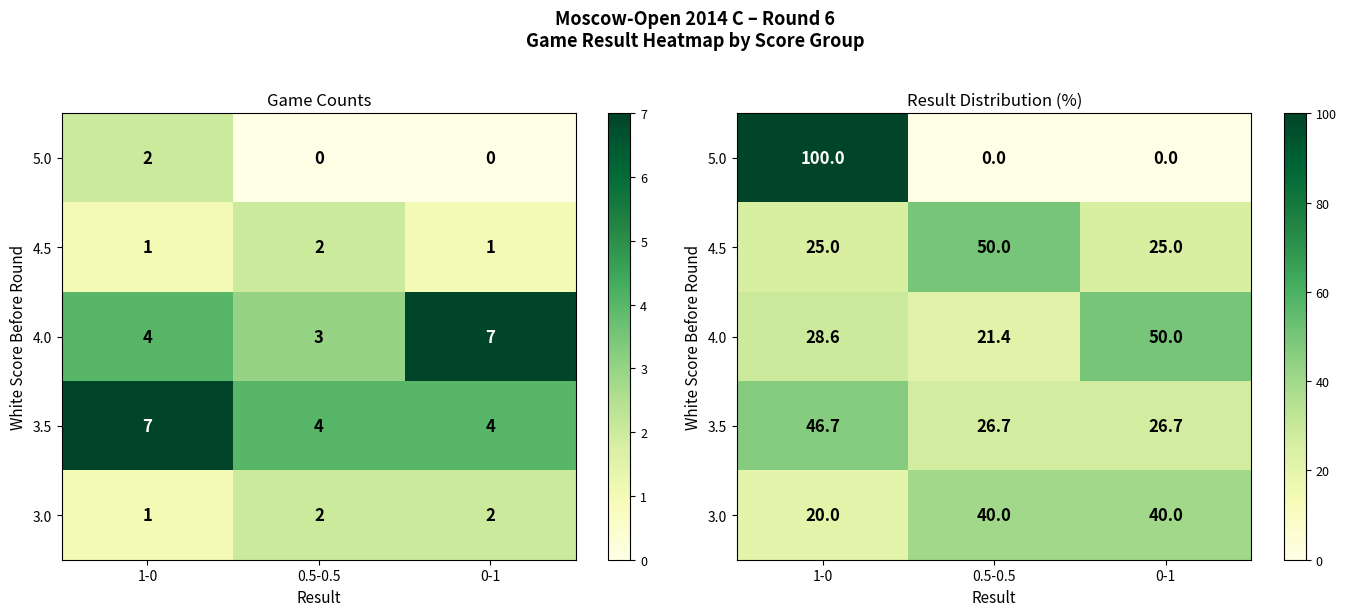

At how many categories does at least one series exceed 81?

1